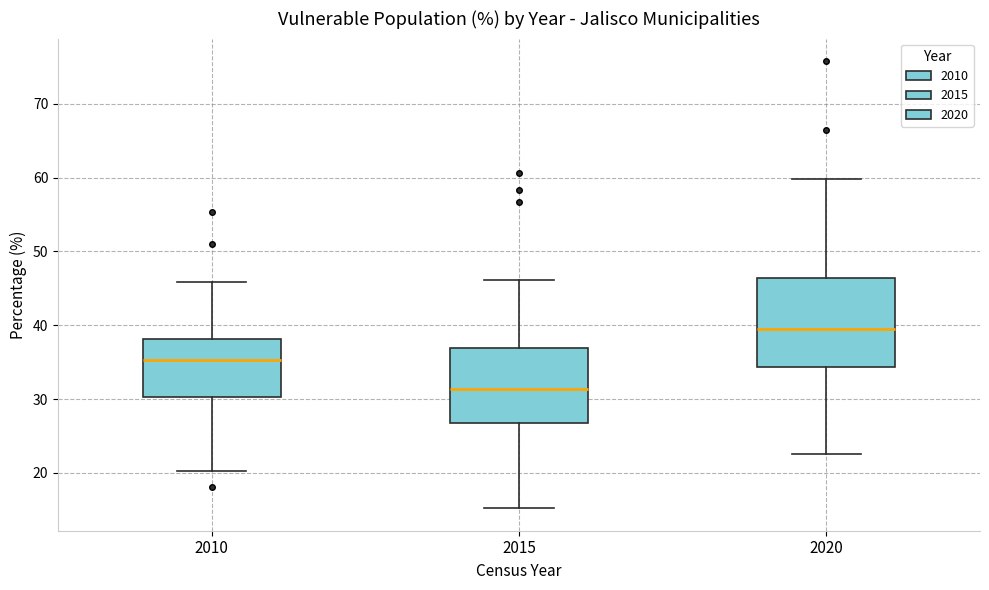

Reading left to right, read every box against the y-axis: the position of its median line, the range the box covers, and the ends of its whiskers. The values are not printed on the chart, so give them approximately, as read against the axis.

2010: median 35, box 30 to 38, whiskers 20 to 46
2015: median 31, box 27 to 37, whiskers 15 to 46
2020: median 40, box 34 to 46, whiskers 23 to 60